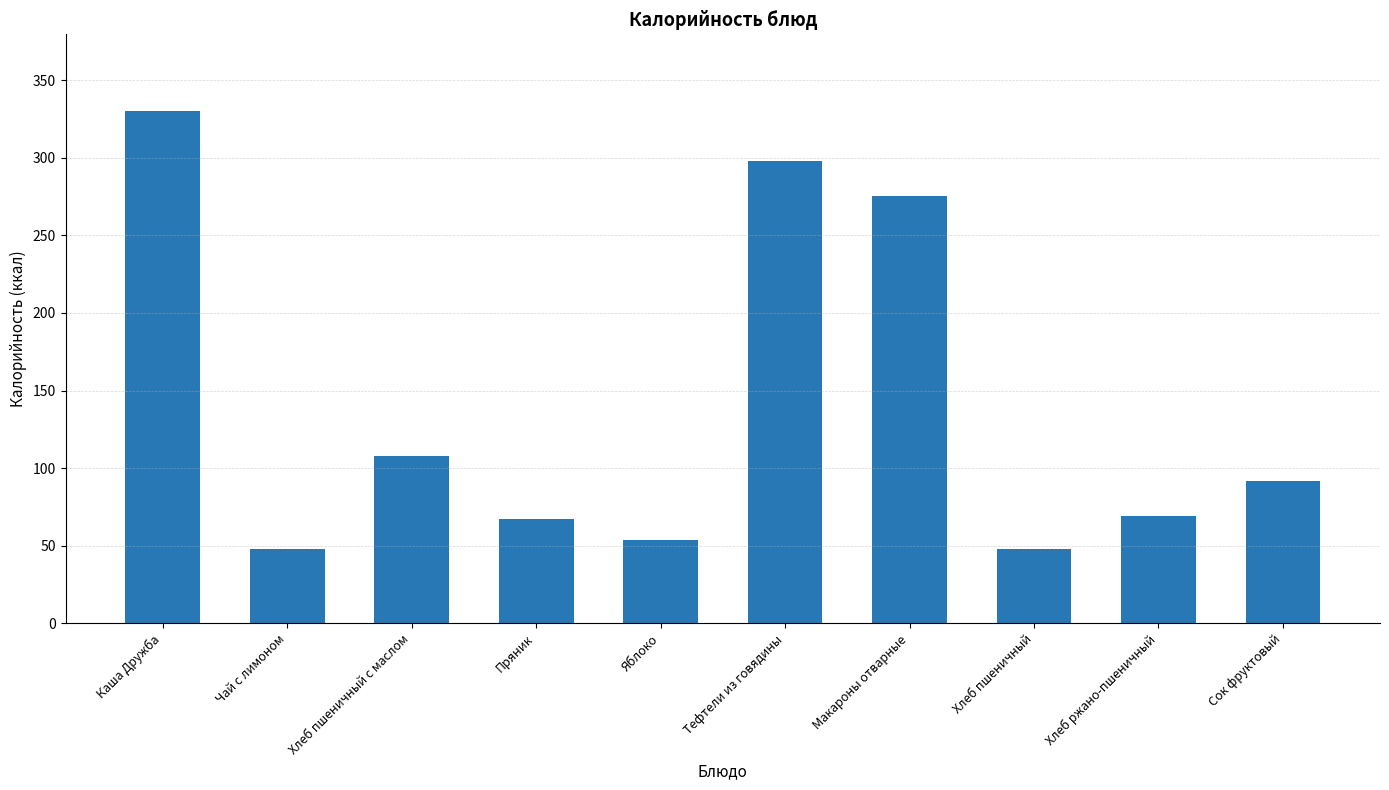

True or false: the data shows 155.9 at Хлеб пшеничный с маслом.

False